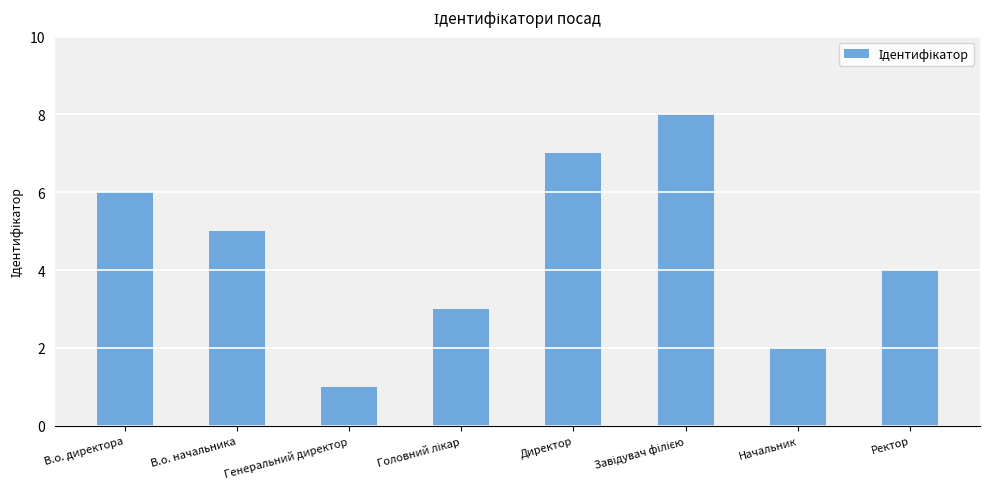

What position from the left is В.о. начальника?

2